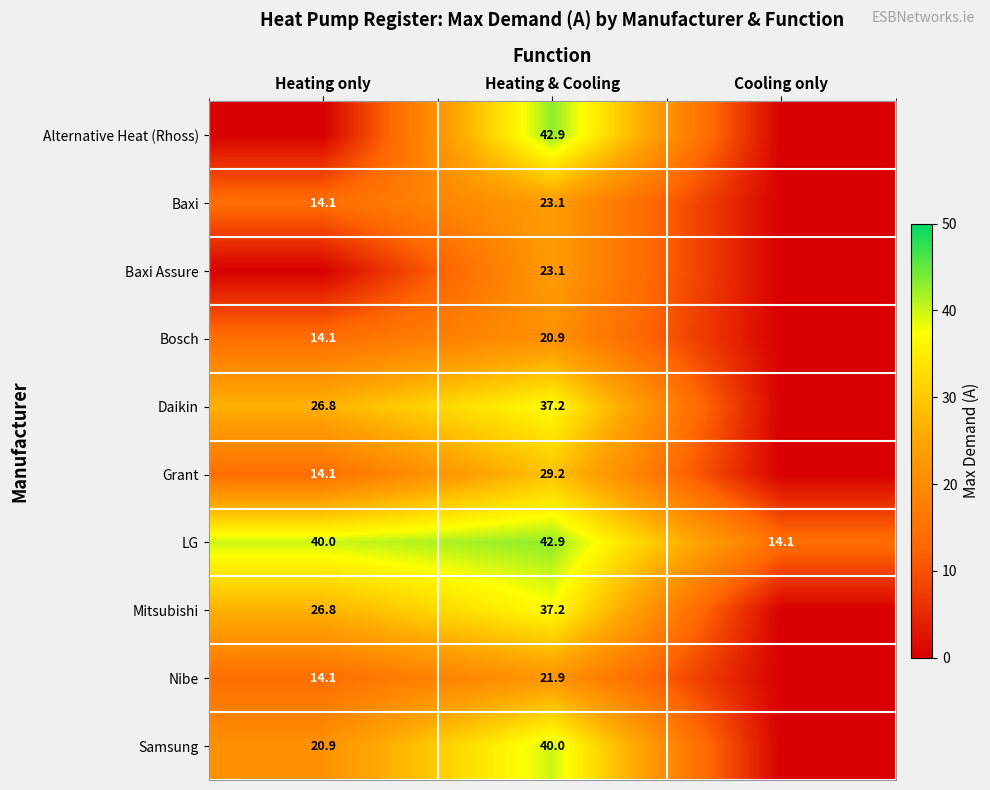

What is the sum of the LG values at Heating & Cooling and Cooling only?

57.0